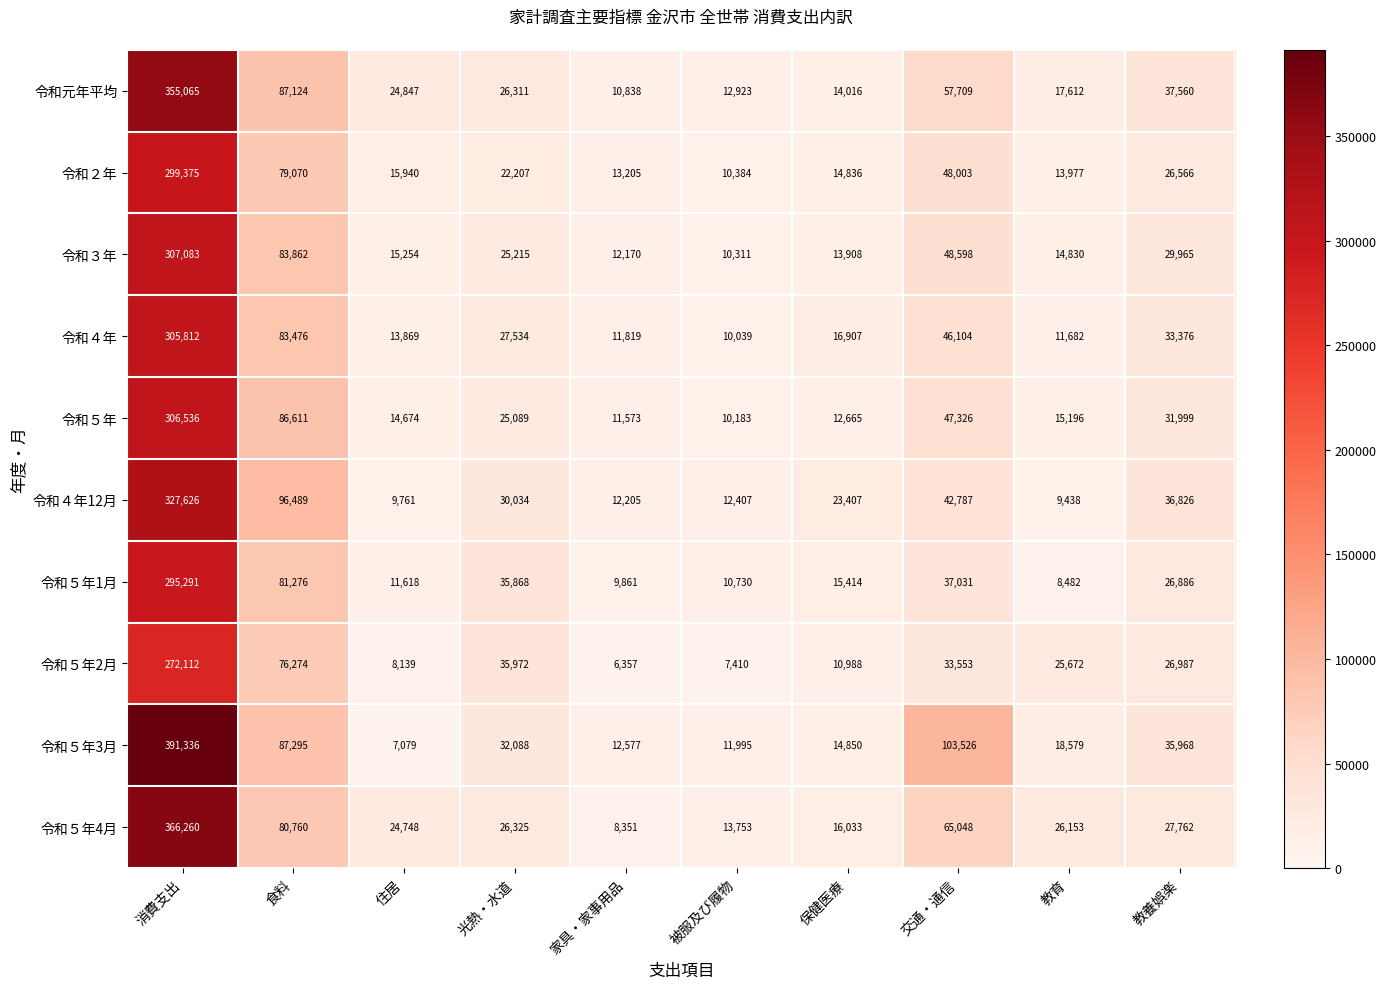

What is the spread (max minus min) of values at 食料?

20215